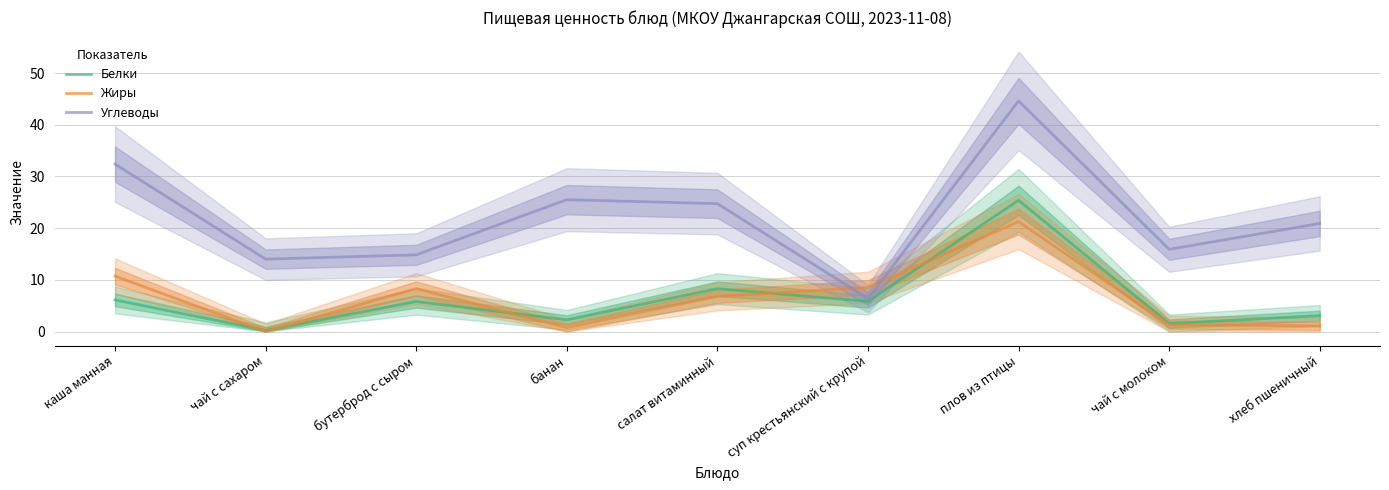

Which series has the largest total across all categories?

Углеводы